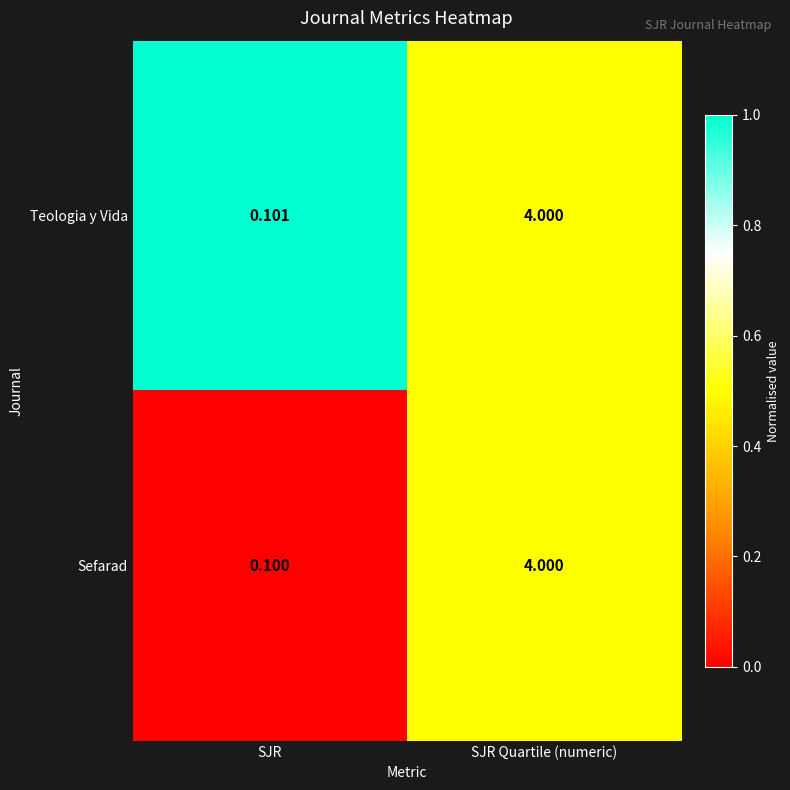

What is the spread (max minus min) of values at SJR?

0.0